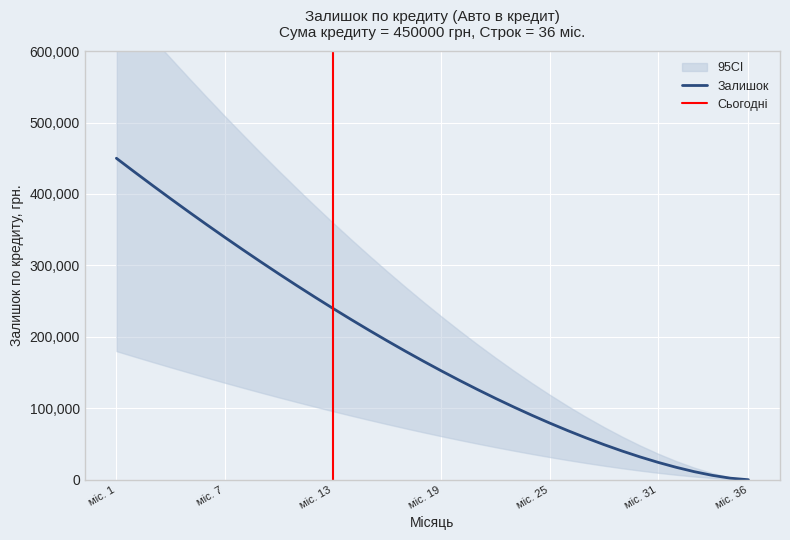

Is this an area chart (filled region under the line)?

No